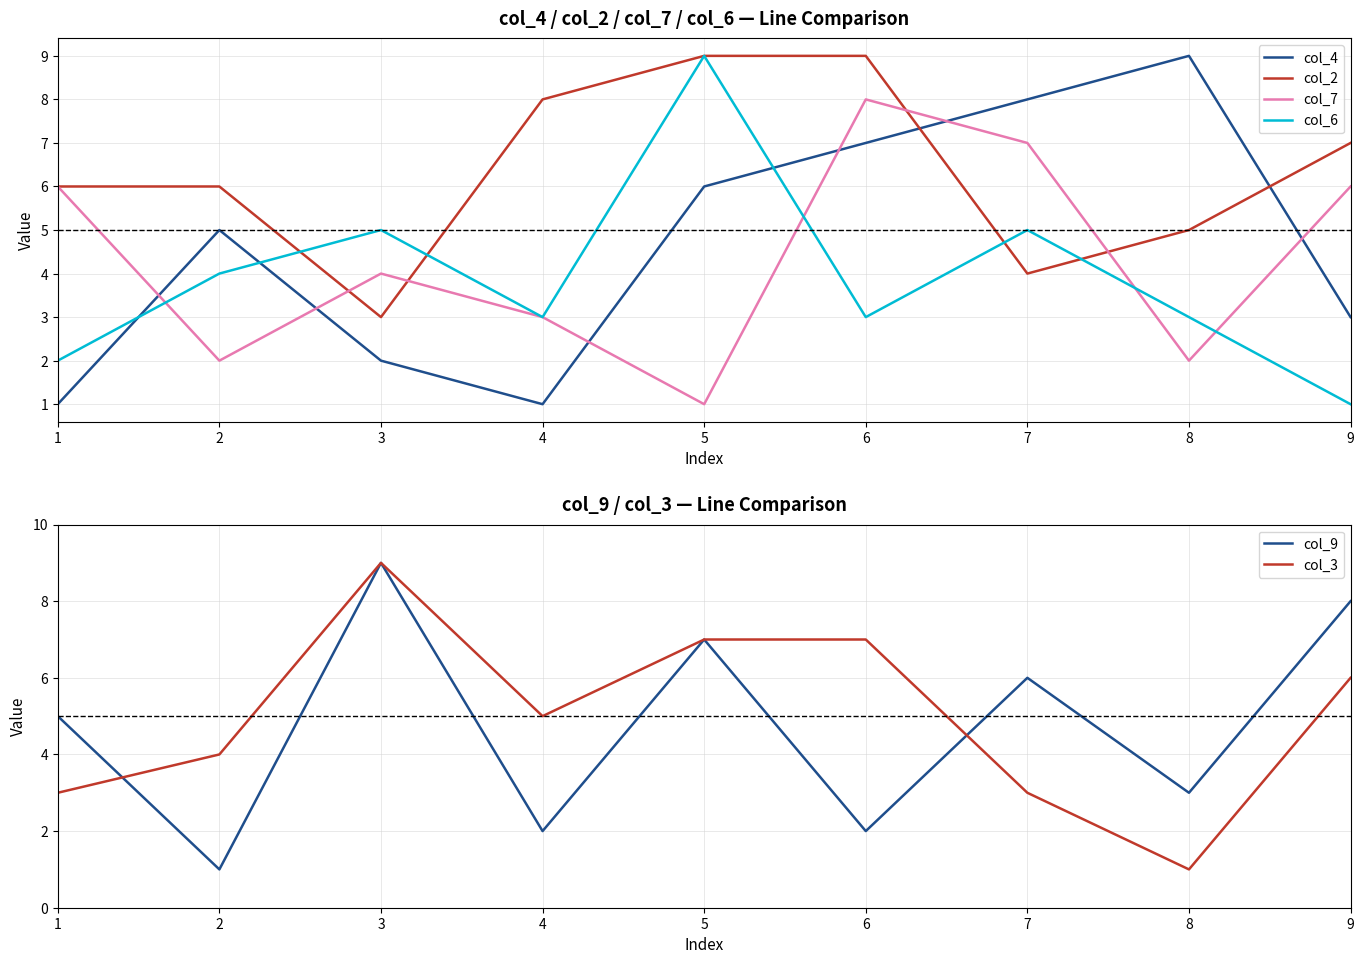

What is the lowest value of the col_7 series?

1